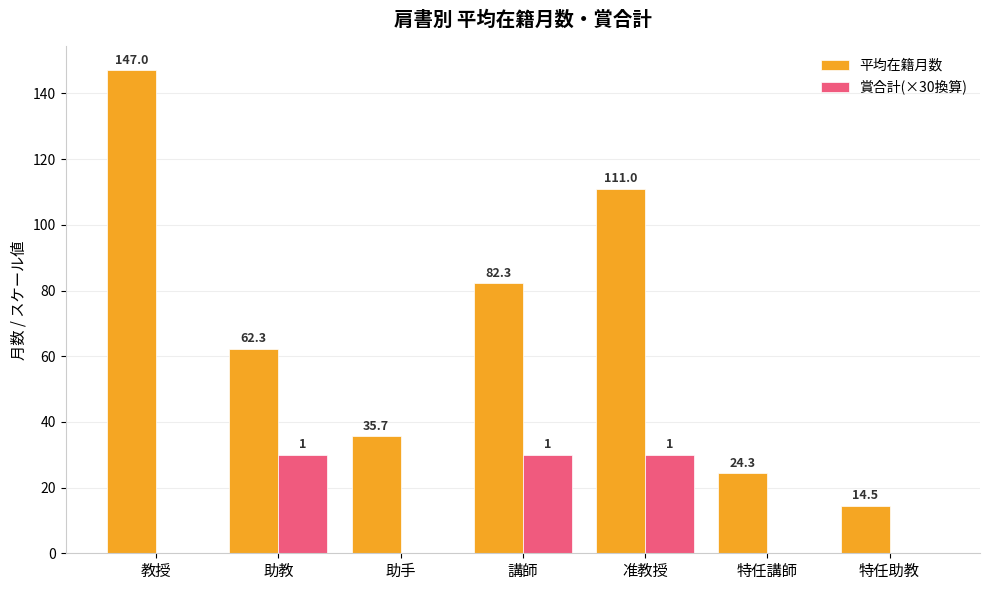

What is the average value of the 賞合計(×30換算) series?

12.9